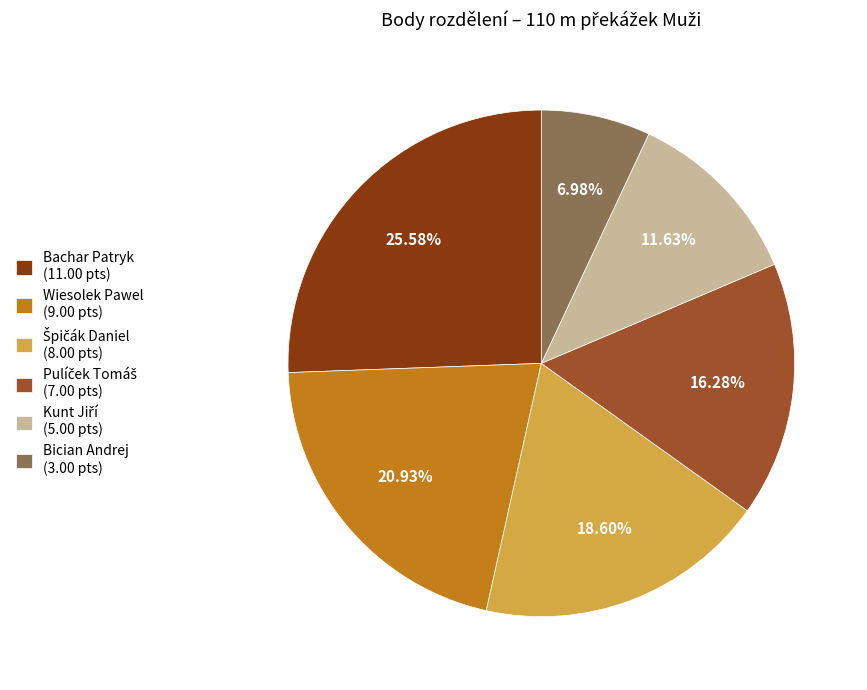

Is there any slice that represents more than half of the pie?

No